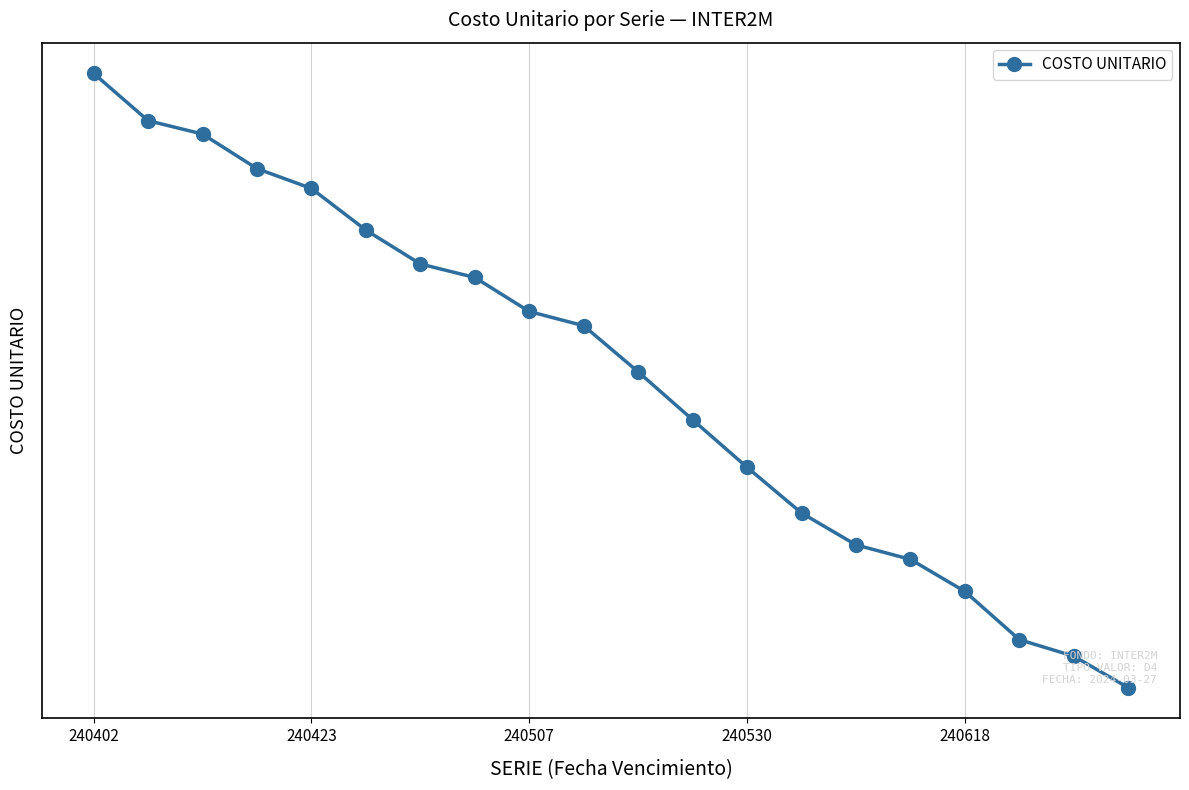

Does the chart have visible grid lines?

Yes